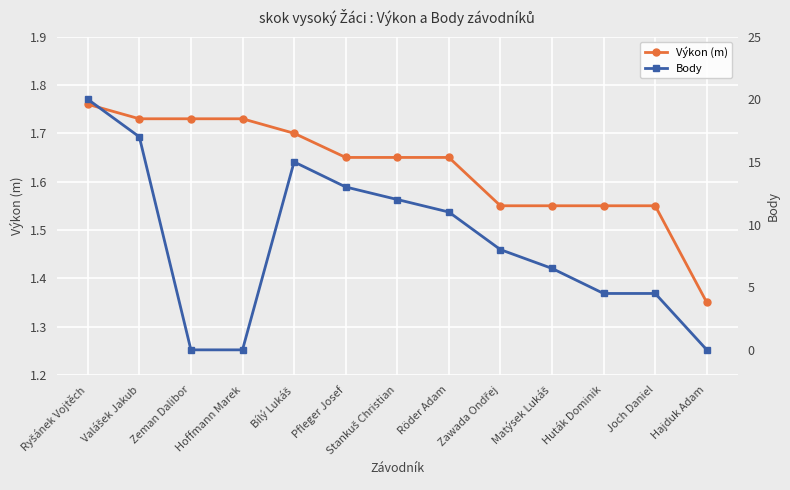

Between Ryšánek Vojtěch and Matýsek Lukáš, which series saw the biggest shift?

Body